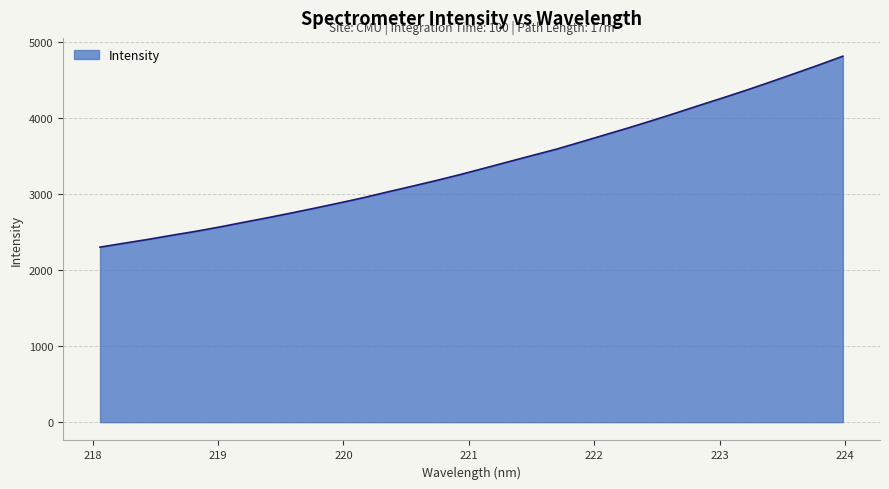

What is the difference between the maximum and minimum values?

2511.5